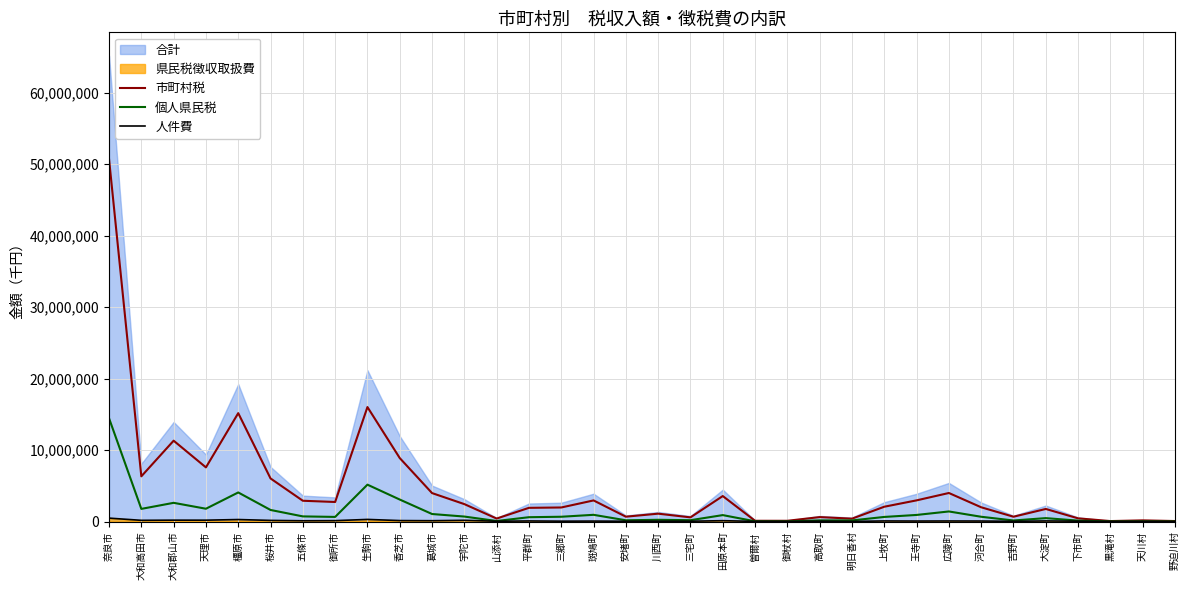

Where does the 市町村税 series first go above 2070685?

奈良市